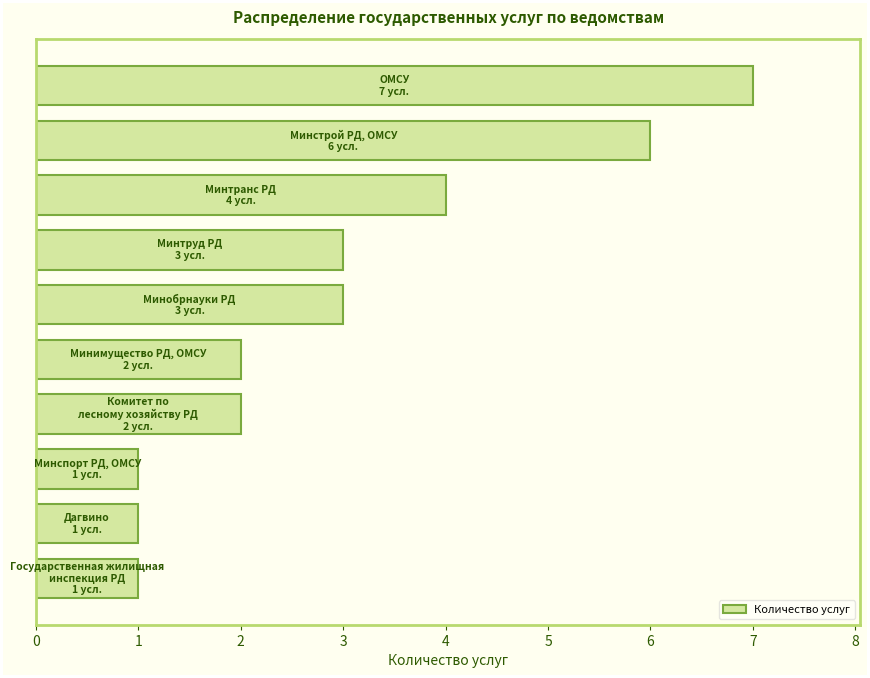

What is the sum of all values?

30